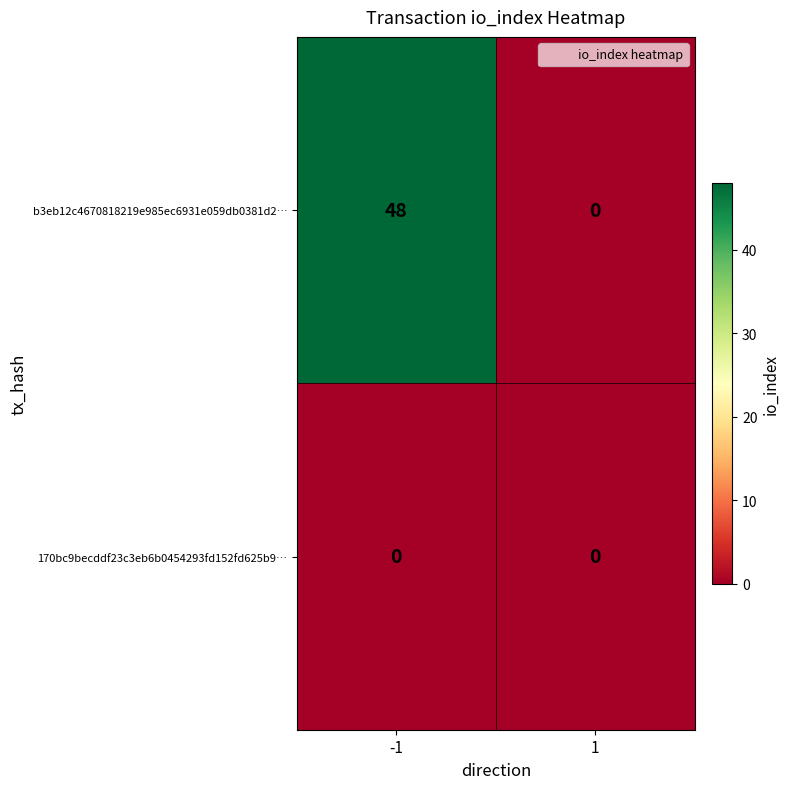

What is the greatest value displayed?

48